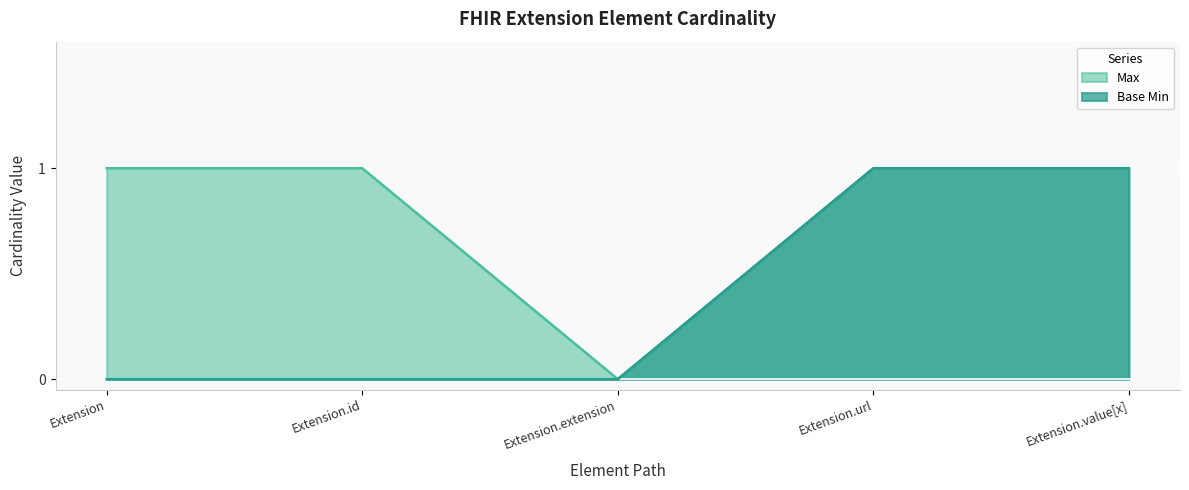

Does the chart display data point markers on the line(s)?

No